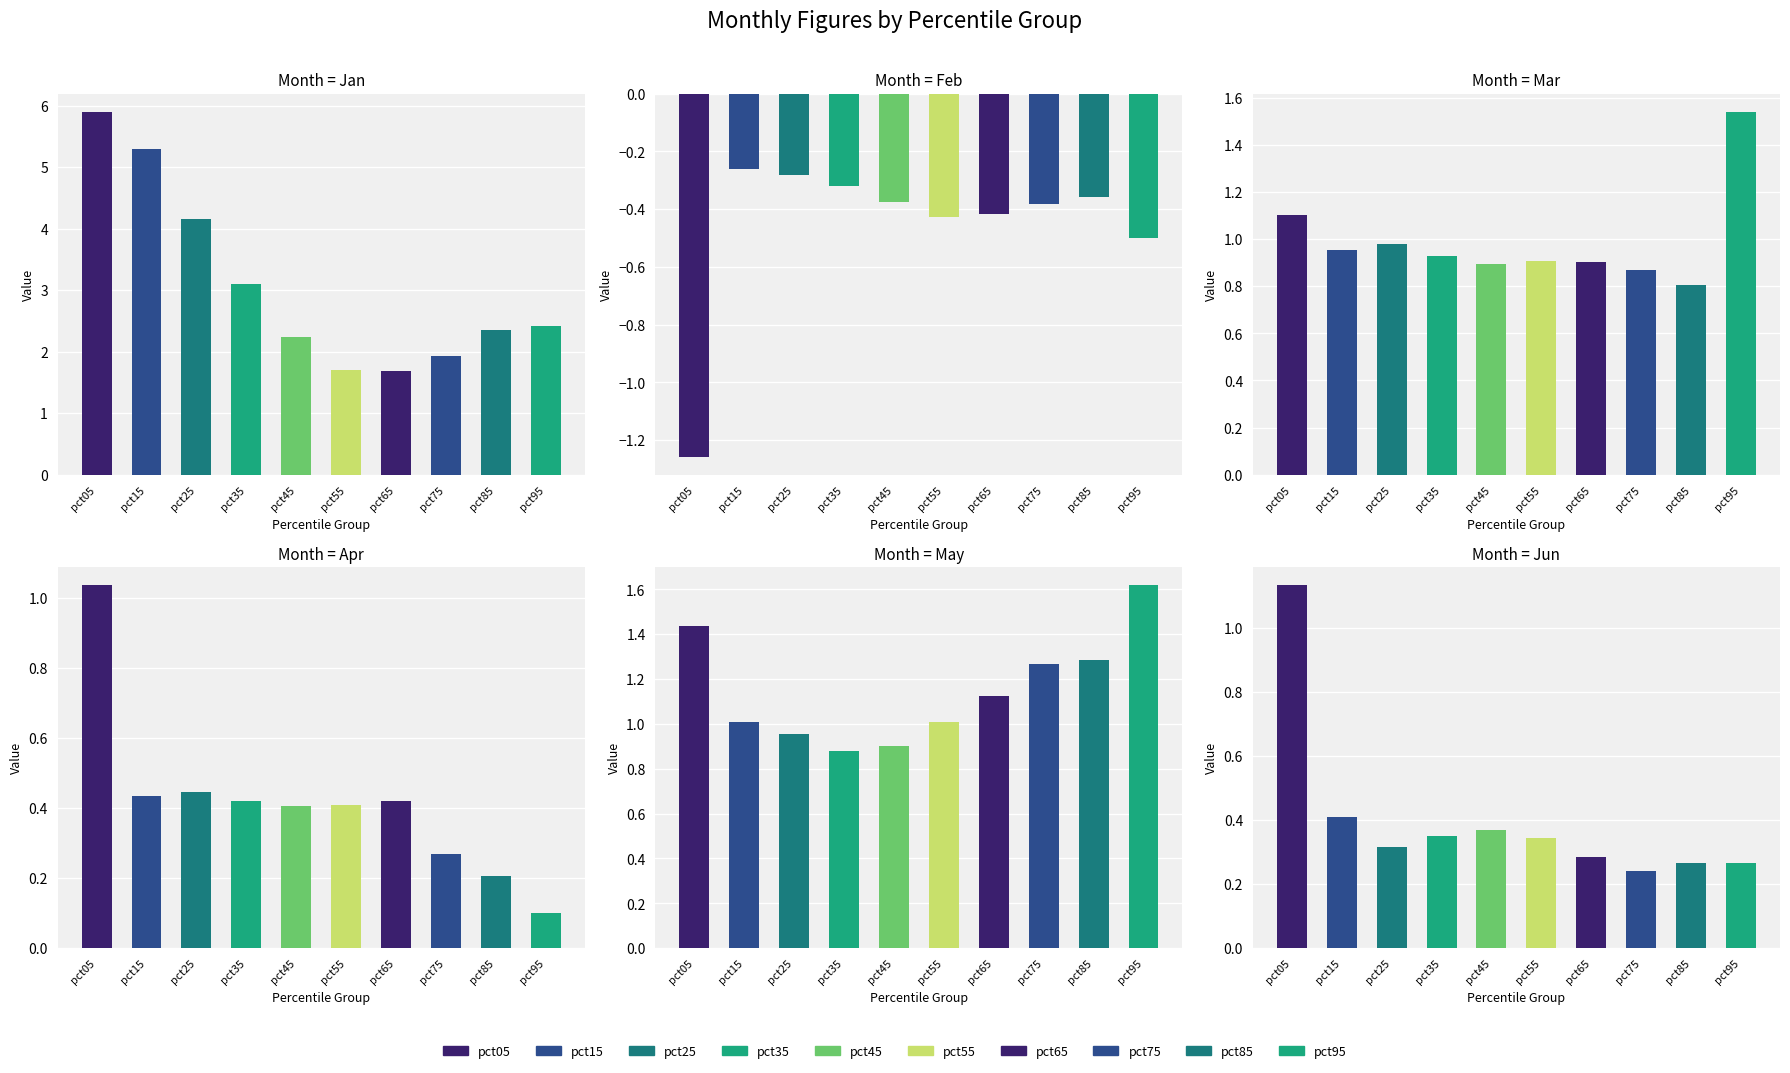

Which series has the largest total across all categories?

Jan